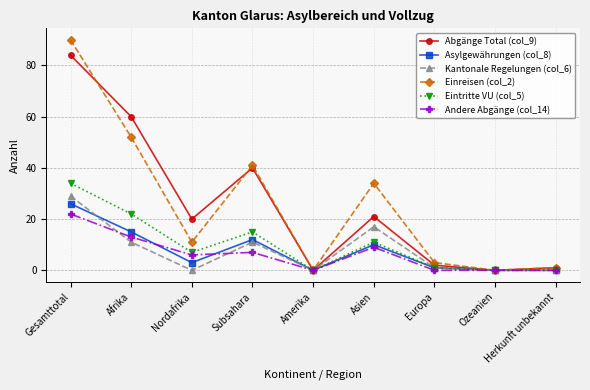

What is the spread (max minus min) of values at Afrika?

49